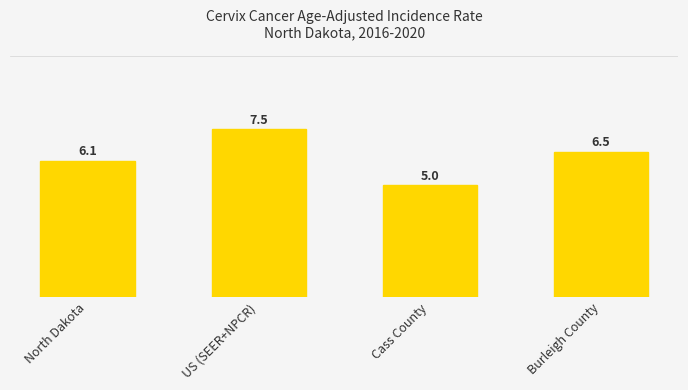

What is the label of the 3rd bar from the right?

US (SEER+NPCR)